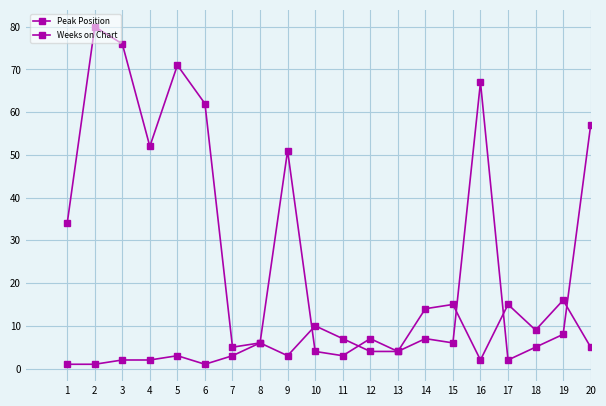

Which category has the highest value in the Peak Position series?

19